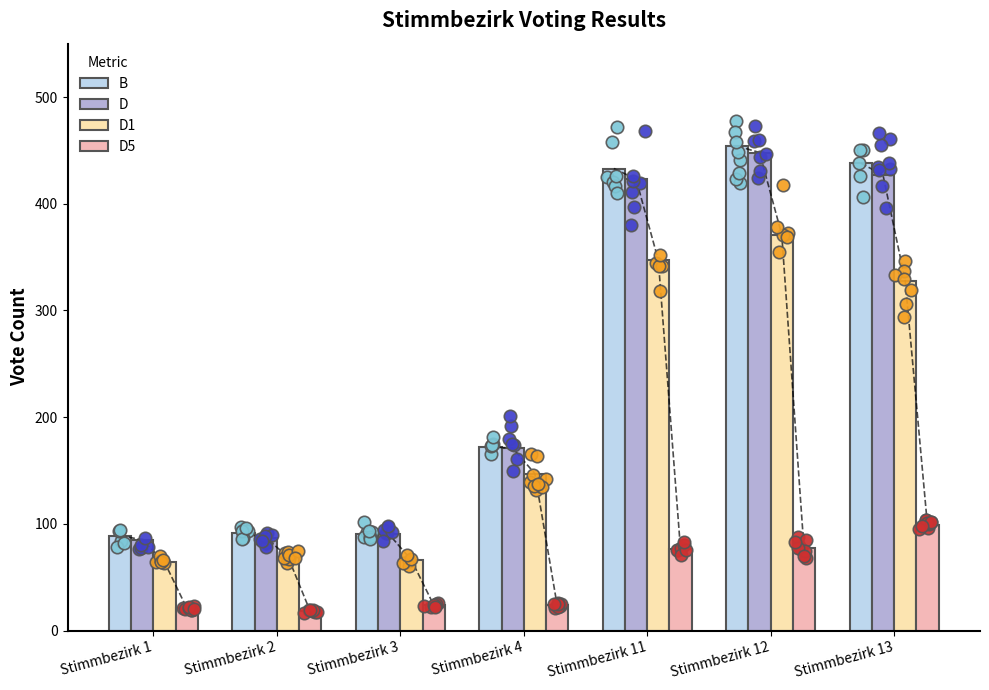

What are all the series names shown in the legend?

B, D, D1, D5